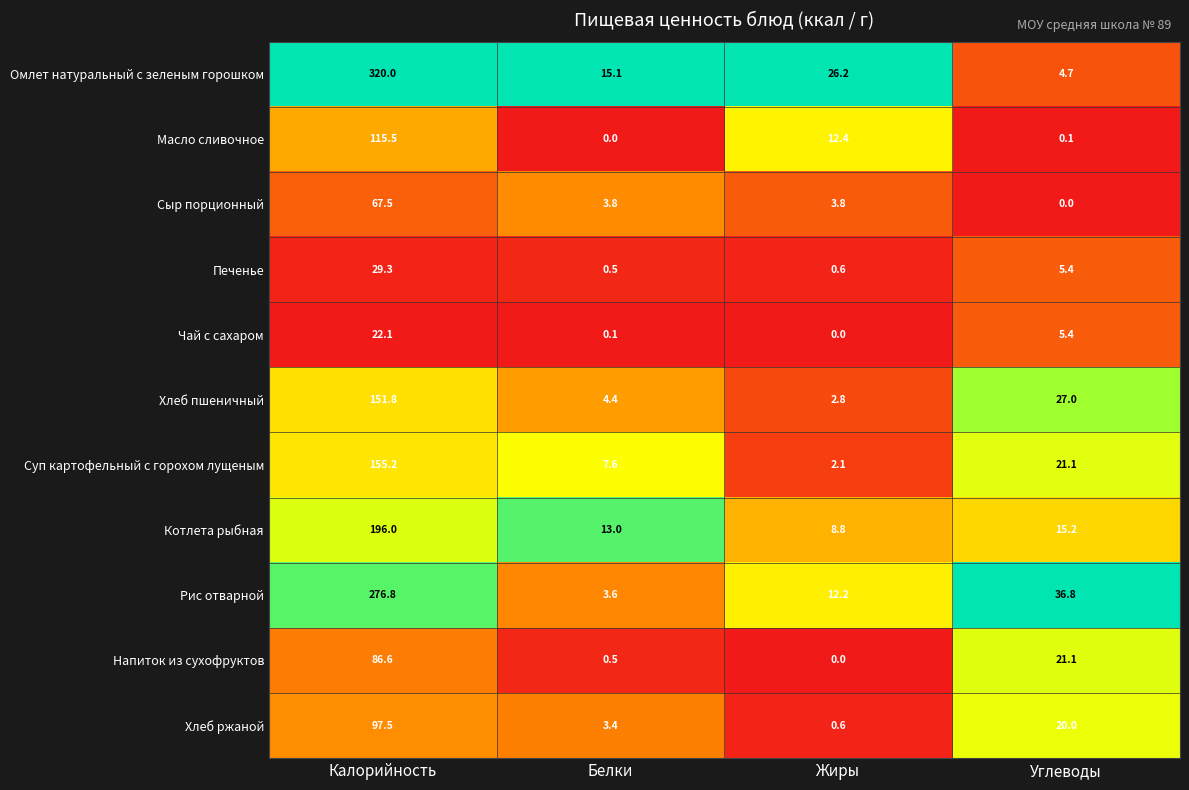

What is the total value across all series at Углеводы?

156.8